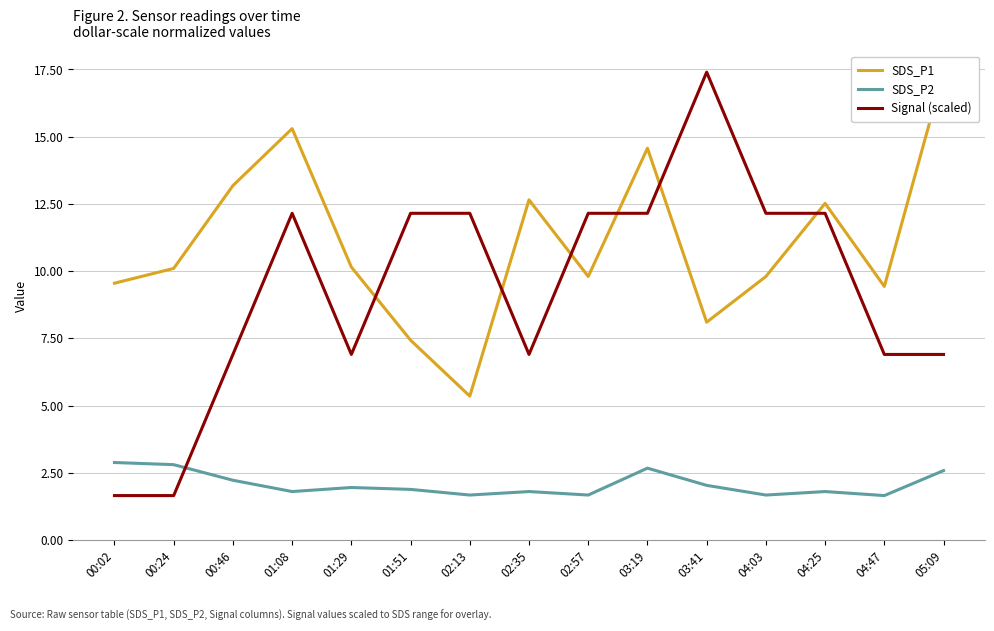

True or false: SDS_P1 has a value of 17.4 at 05:09.

True